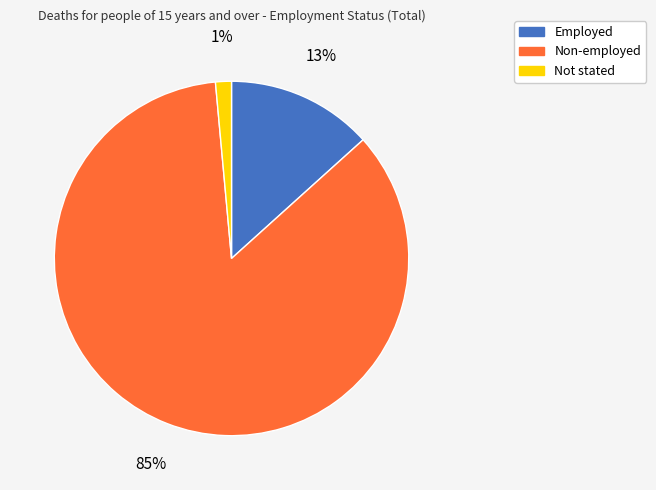

To the nearest percent, what is the average slice percentage?

33%